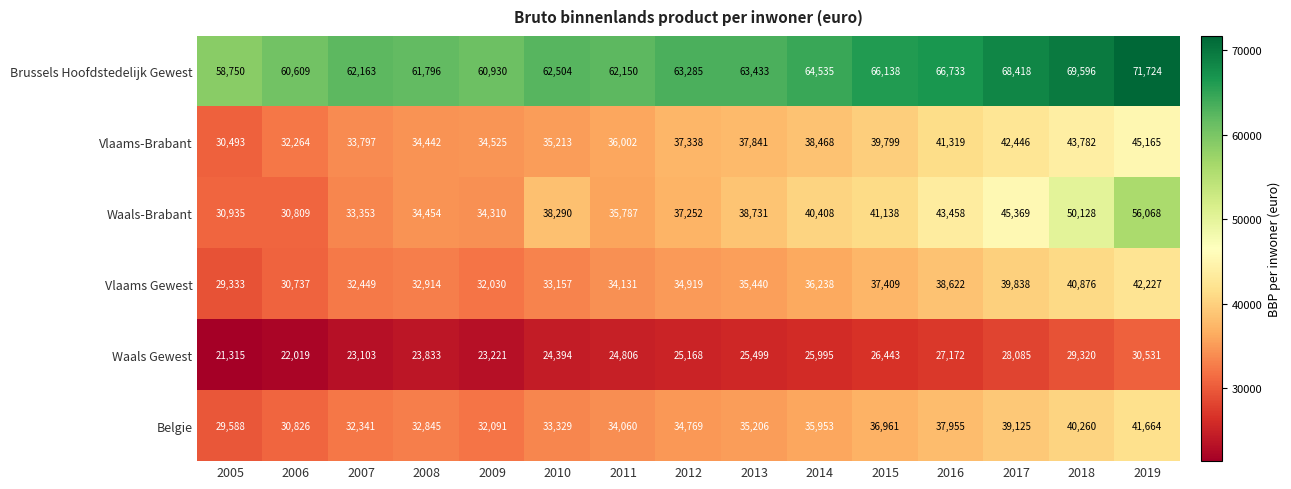

What is the spread (max minus min) of values at 2006?

38590